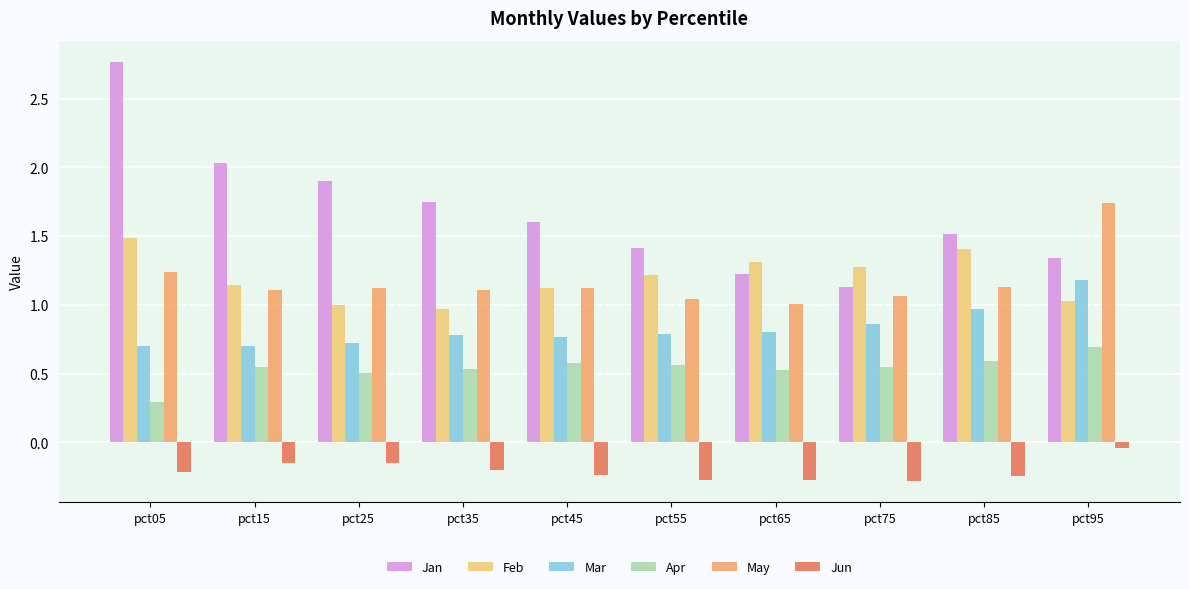

What is the spread (max minus min) of values at pct95?

1.8